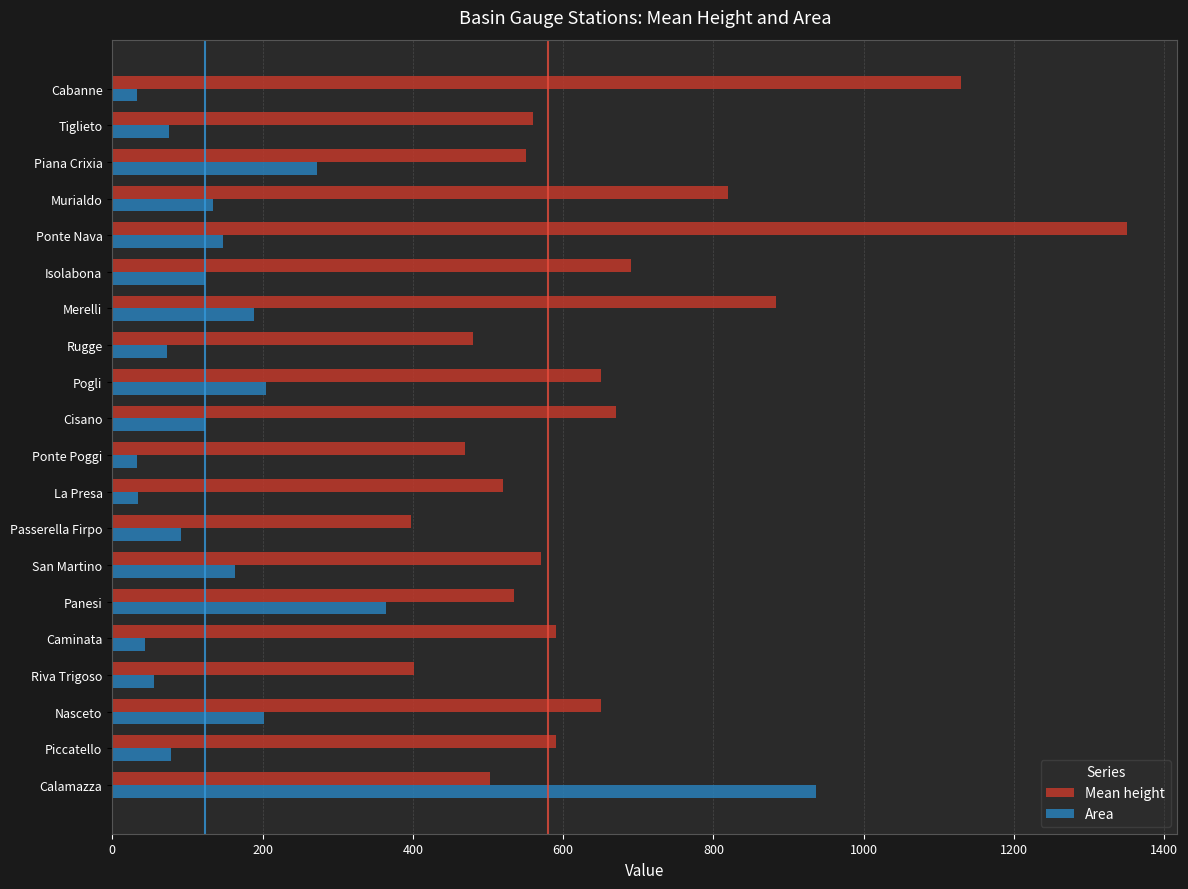

What is the minimum value for Mean height?

398